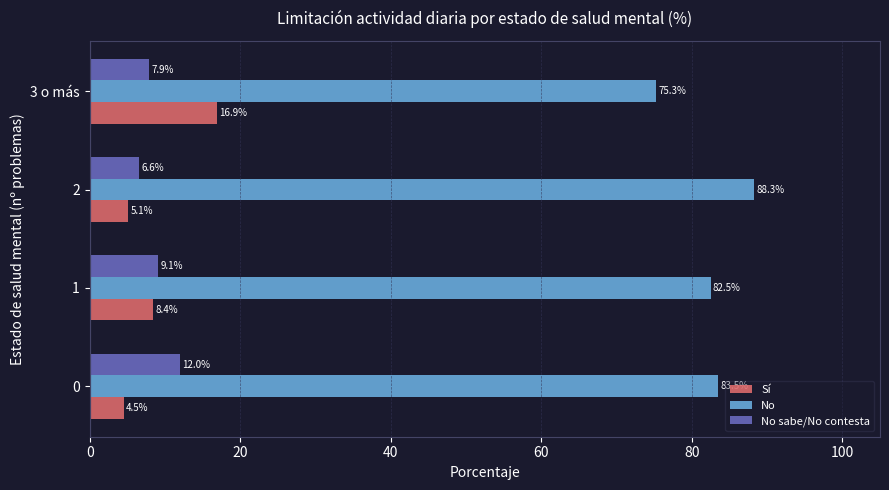

The value of Sí at 0 is 4.5. True or false?

True